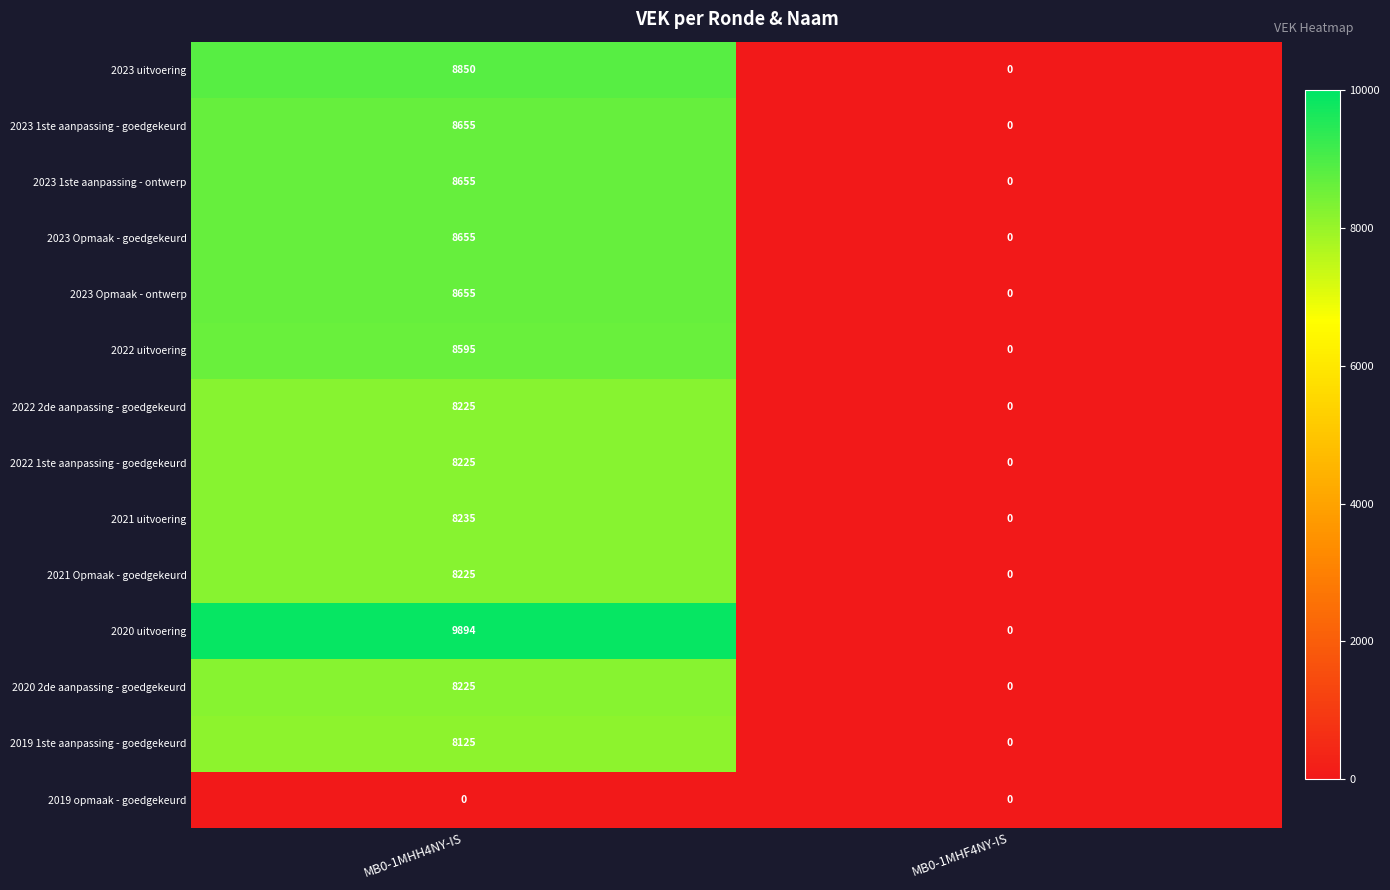

List the labels in order of 2023 1ste aanpassing - goedgekeurd value, smallest first.

MB0-1MHF4NY-IS, MB0-1MHH4NY-IS